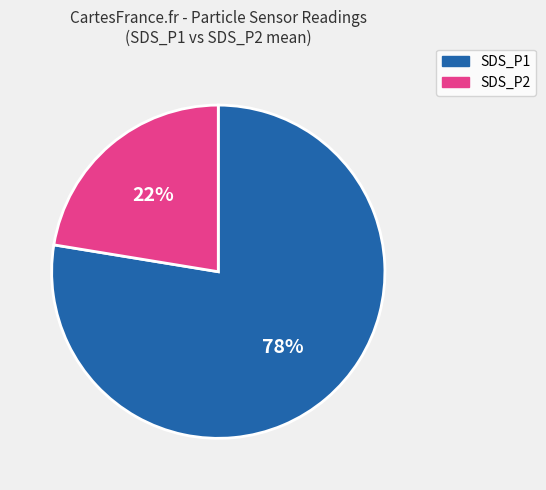

To the nearest percent, what percentage of the pie is SDS_P1?

78%